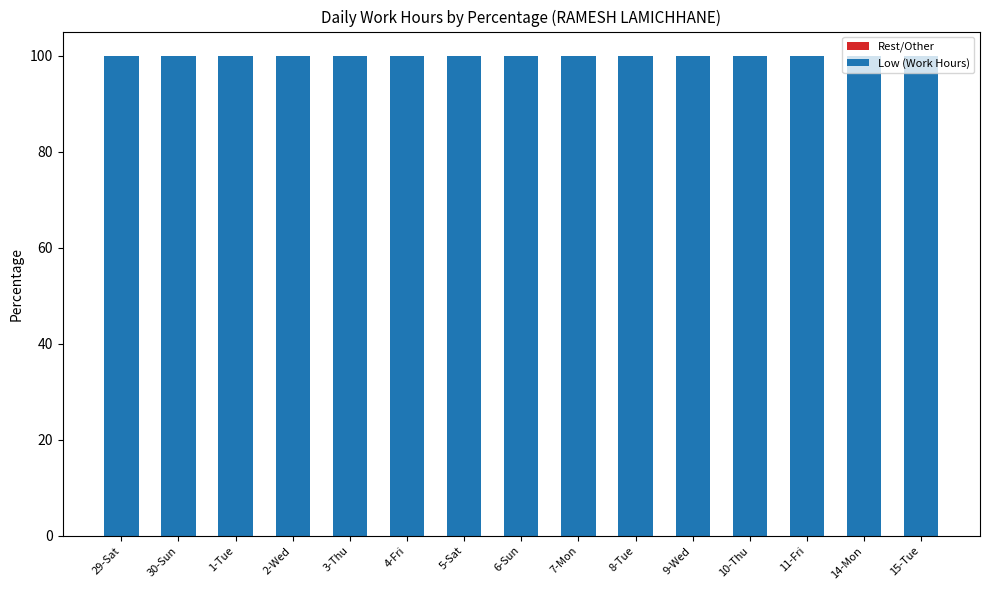

At 9-Wed, list the series in order from smallest to largest.

Rest/Other, Low (Work Hours)